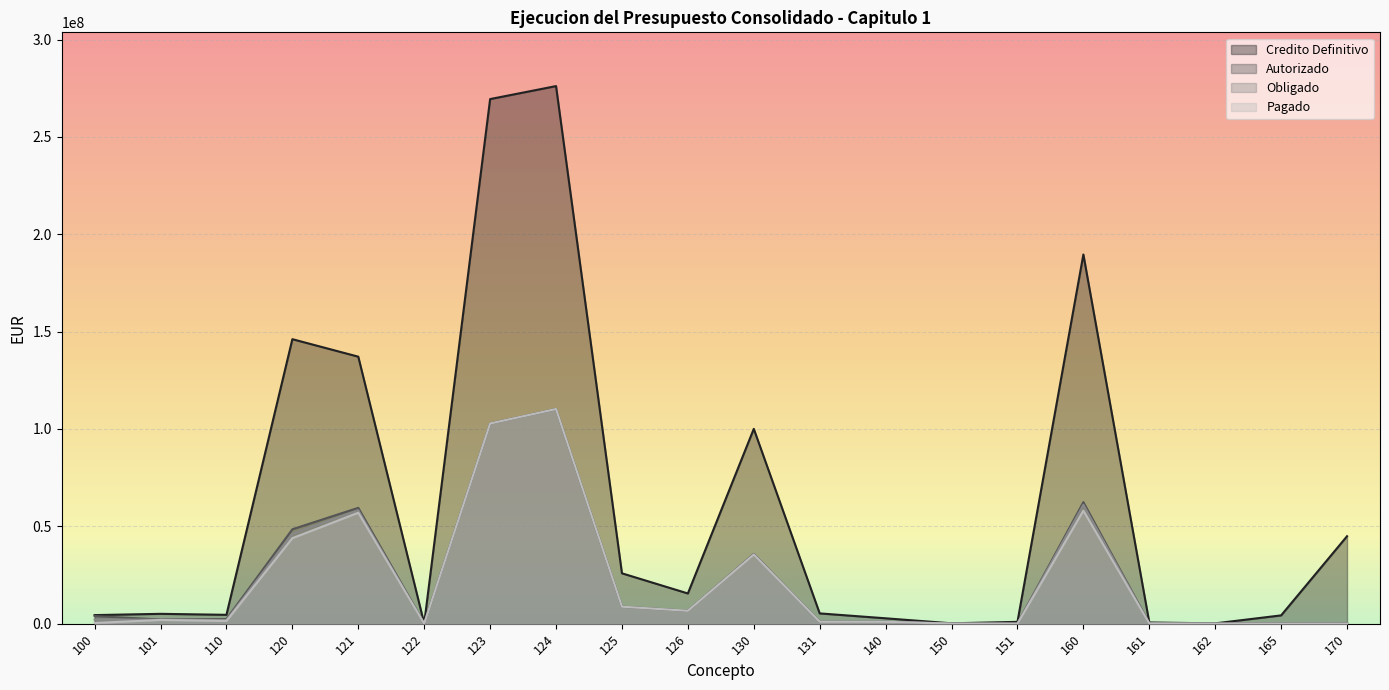

What is the lowest value of the Autorizado series?

32156.2